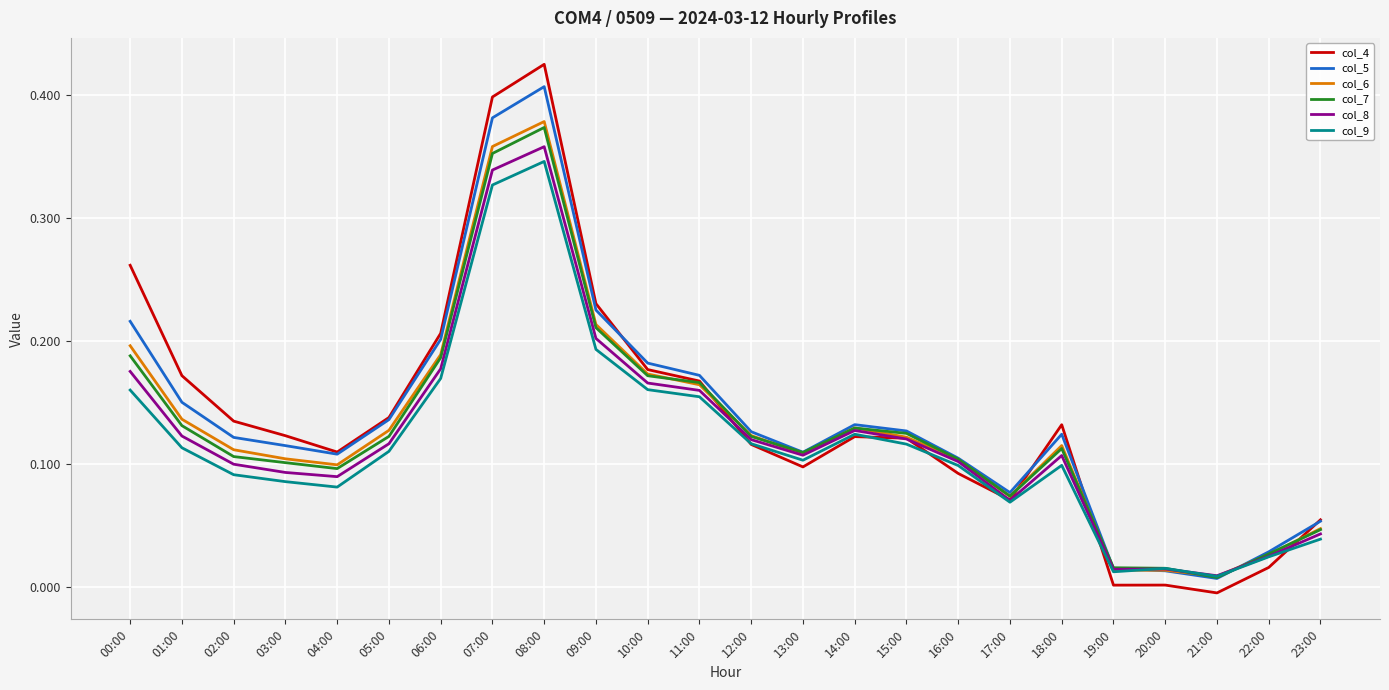

At which category is the sum across all series the highest?

08:00